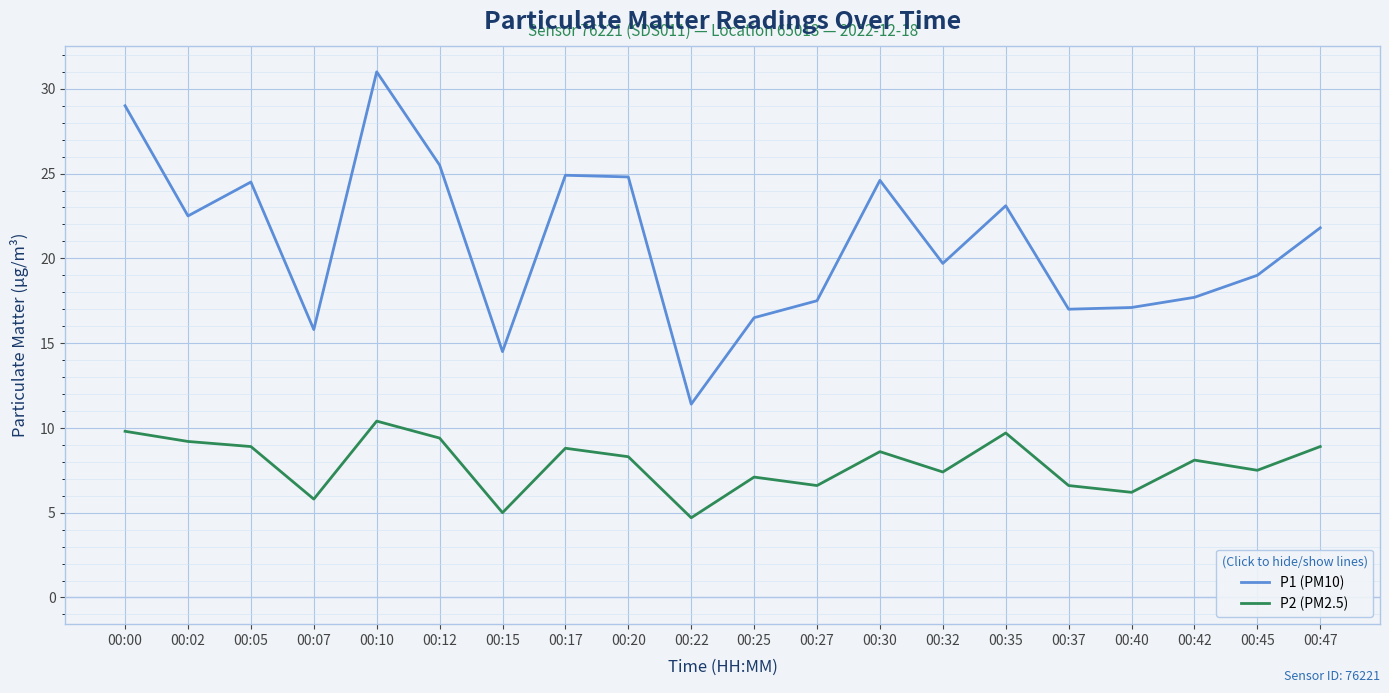

What value does the P1 (PM10) series have at 00:42?

17.7